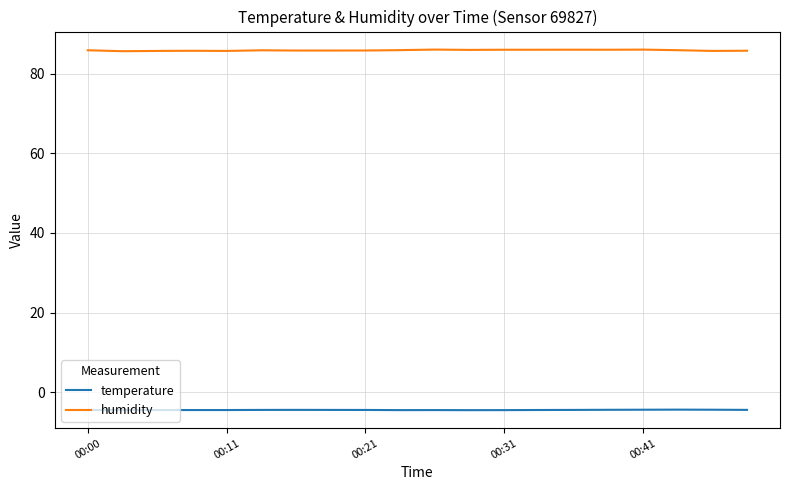

True or false: temperature and humidity intersect in this chart.

False